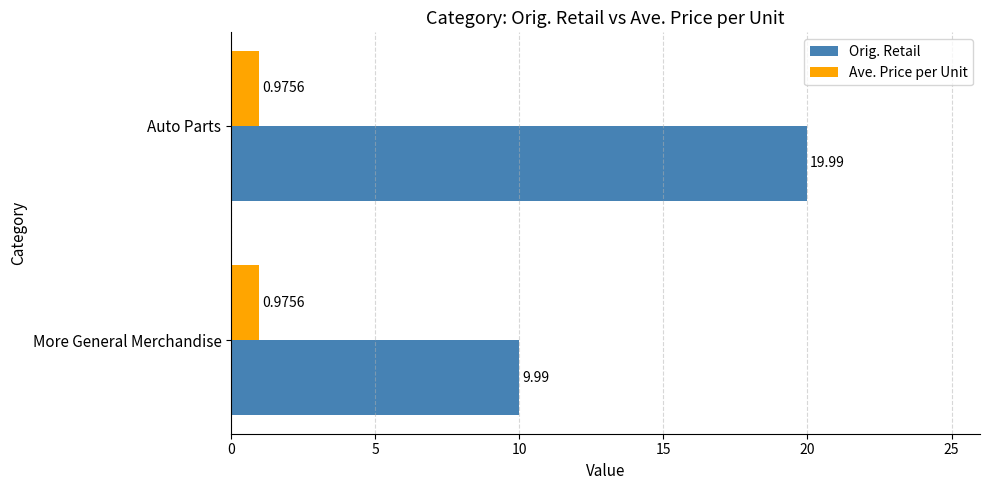

Which series has the largest range (max minus min)?

Orig. Retail